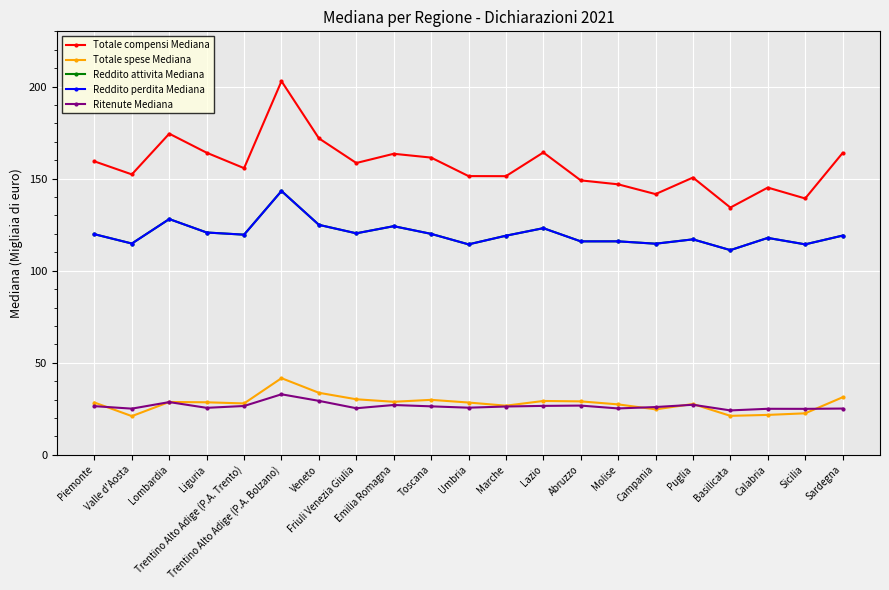

What is the value of the Reddito perdita Mediana point at the 19th from the left?

117.8